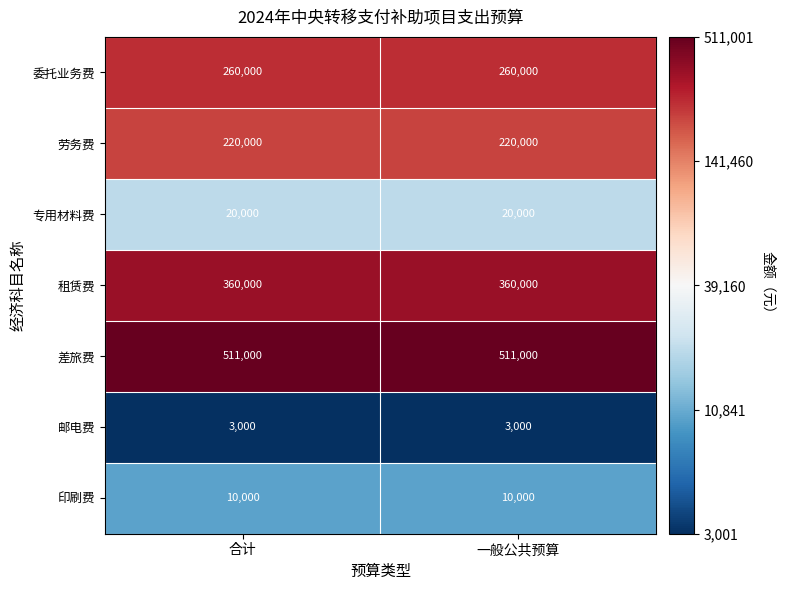

Is it true that 租赁费 equals 238280 at 合计?

False